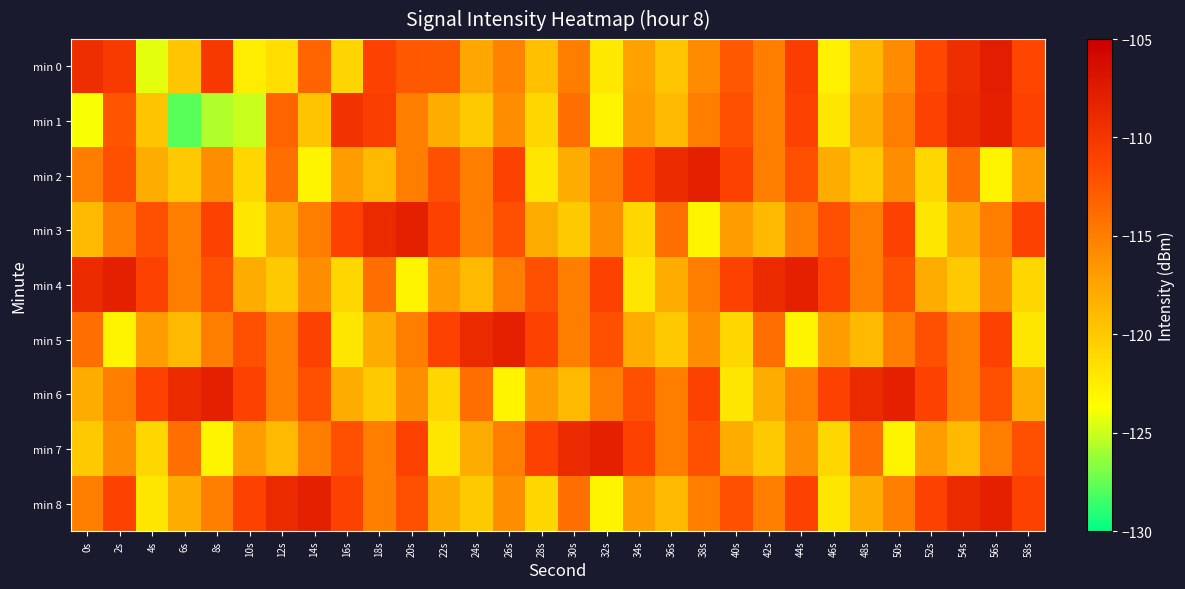

What is the spread (max minus min) of values at 28s?

11.0